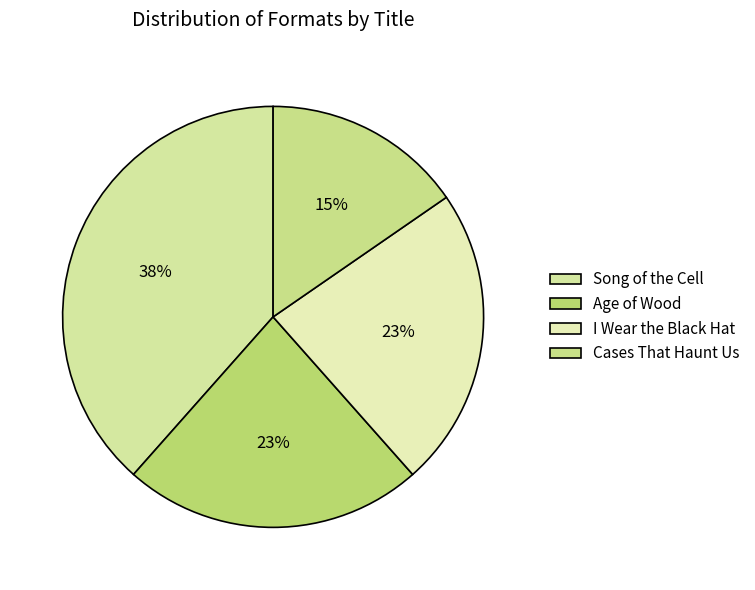

Does I Wear the Black Hat account for over 50% of the chart?

No